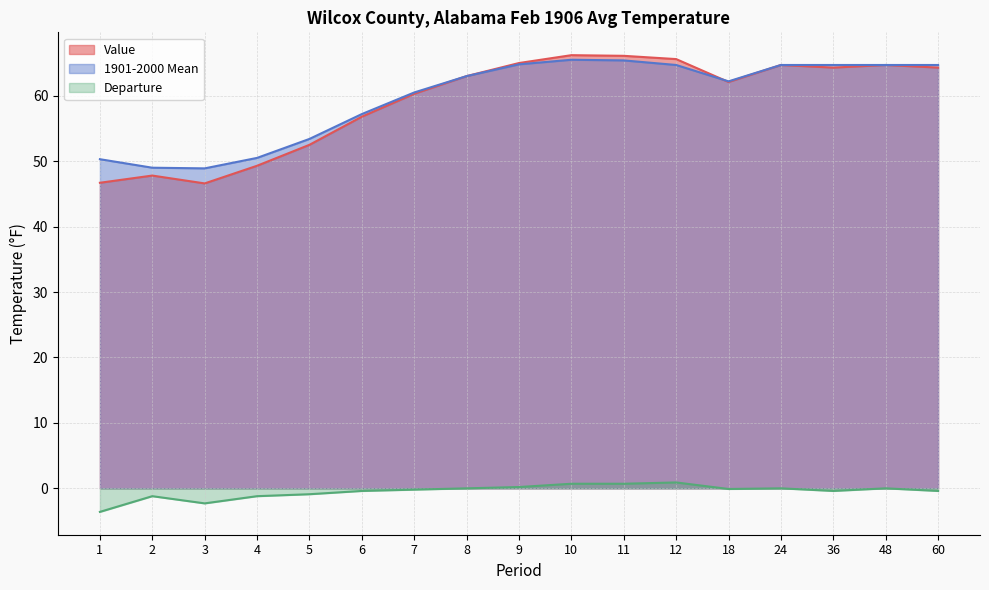

True or false: Departure and 1901-2000 Mean intersect in this chart.

False